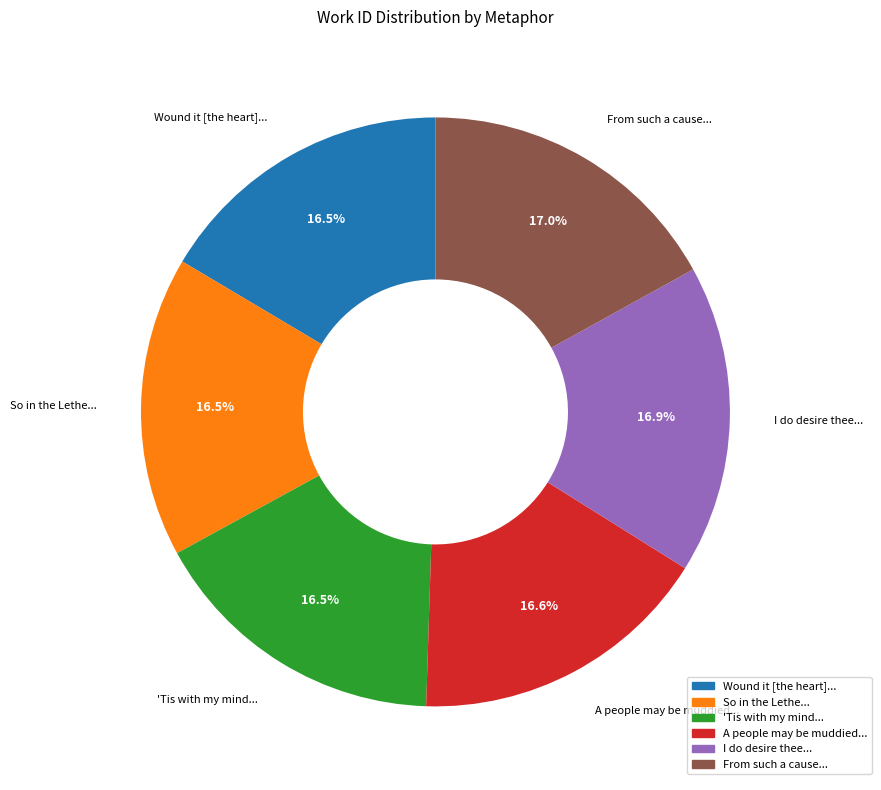

Is the sum of 'Tis with my mind... and I do desire thee... greater than half?

No